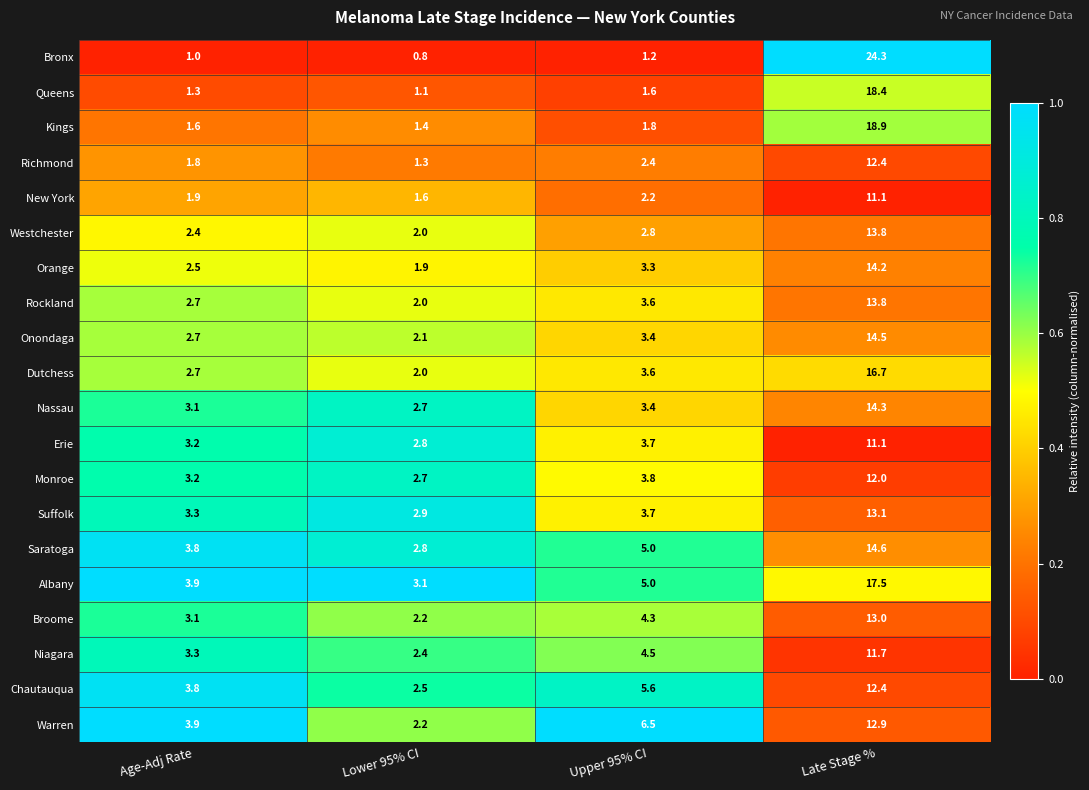

The value of Broome at Late Stage % is 13.0. True or false?

True